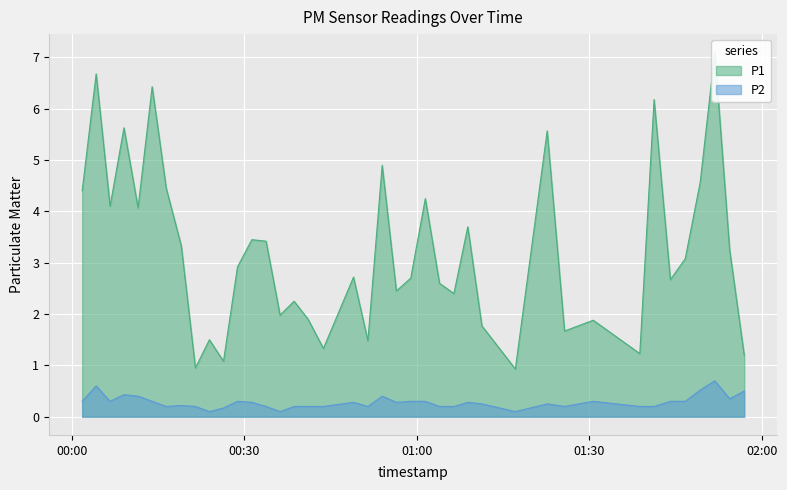

What is the maximum value for P2?

0.7